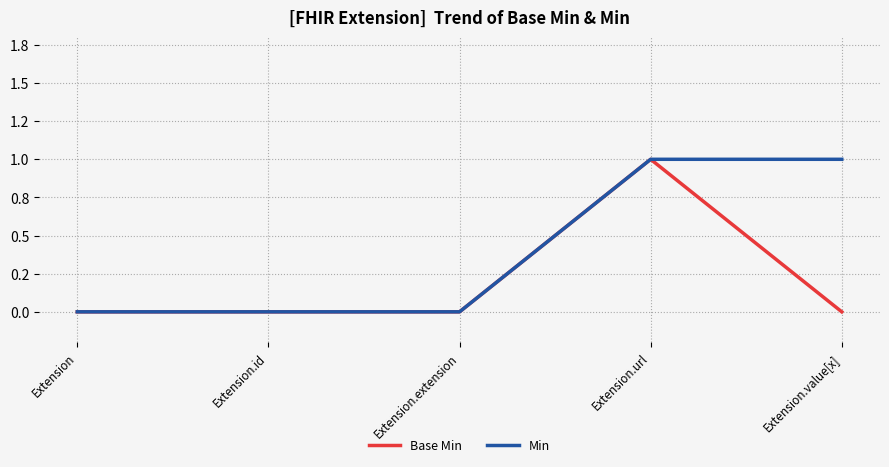

Is this an area chart (filled region under the line)?

No